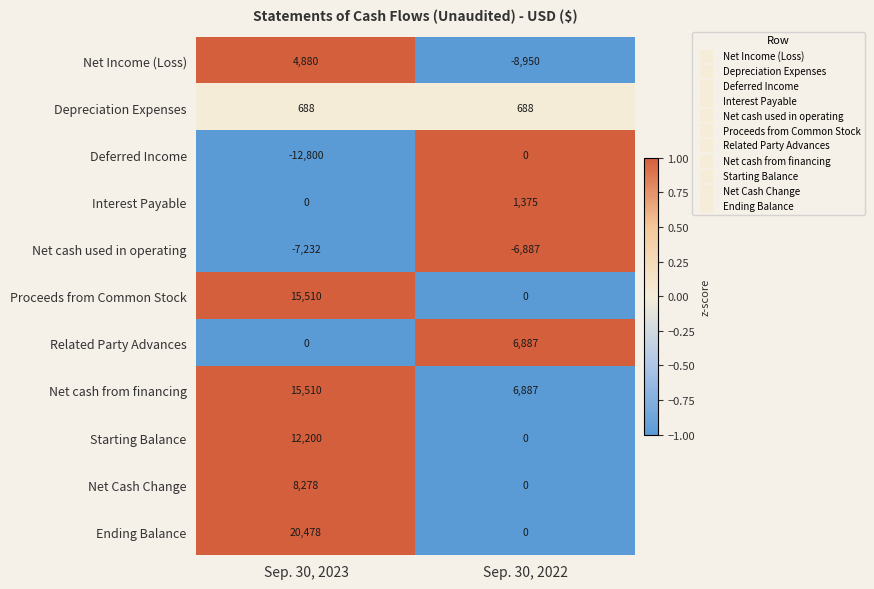

Which series has the largest total across all categories?

Net cash from financing